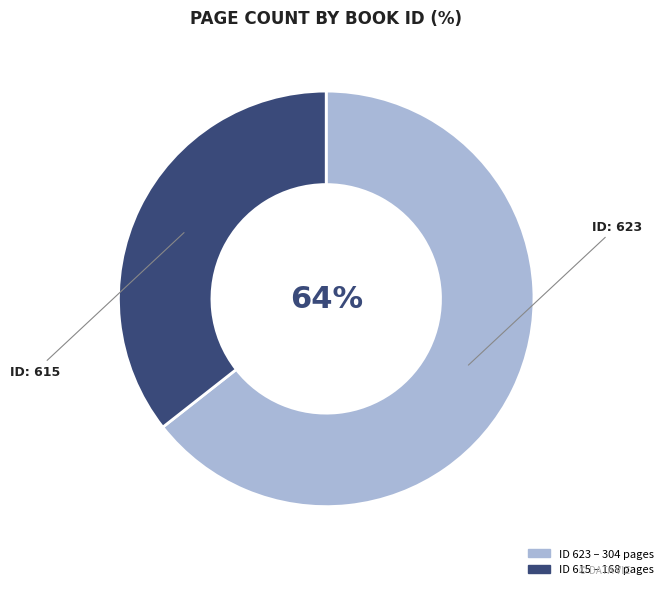

Is there a majority slice in this chart?

Yes